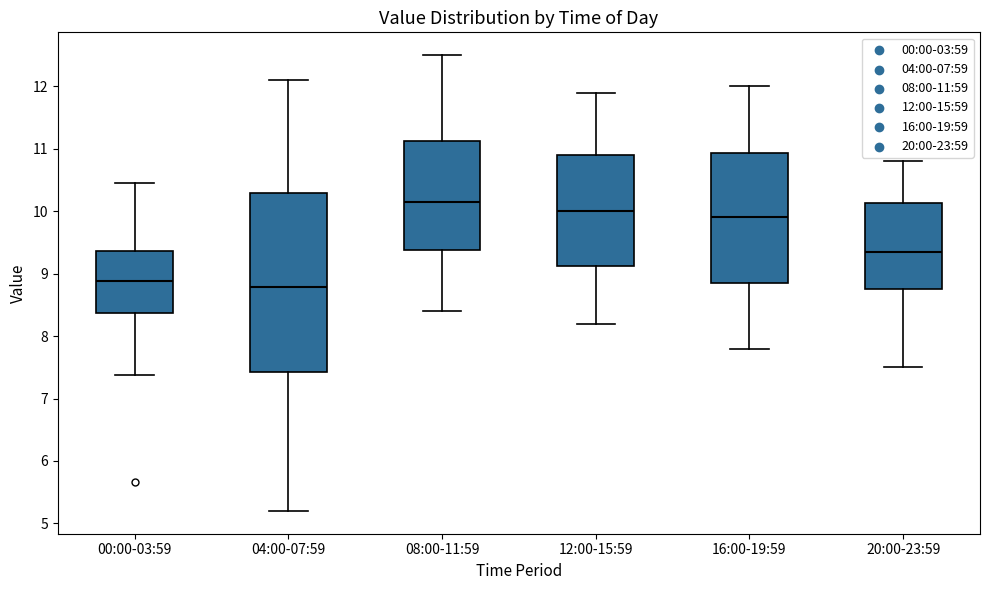

Reading left to right, transcribe this box plot: for each box, give where its median line is, the range the box spans, and where its two whiskers end, as read against the y-axis. The values are not printed on the chart, so give them approximately, as read against the axis.

00:00-03:59: median 8.9, box 8.4 to 9.4, whiskers 7.4 to 10.5
04:00-07:59: median 8.8, box 7.4 to 10.3, whiskers 5.2 to 12.1
08:00-11:59: median 10.2, box 9.4 to 11.1, whiskers 8.4 to 12.5
12:00-15:59: median 10.0, box 9.1 to 10.9, whiskers 8.2 to 11.9
16:00-19:59: median 9.9, box 8.9 to 10.9, whiskers 7.8 to 12.0
20:00-23:59: median 9.4, box 8.8 to 10.1, whiskers 7.5 to 10.8